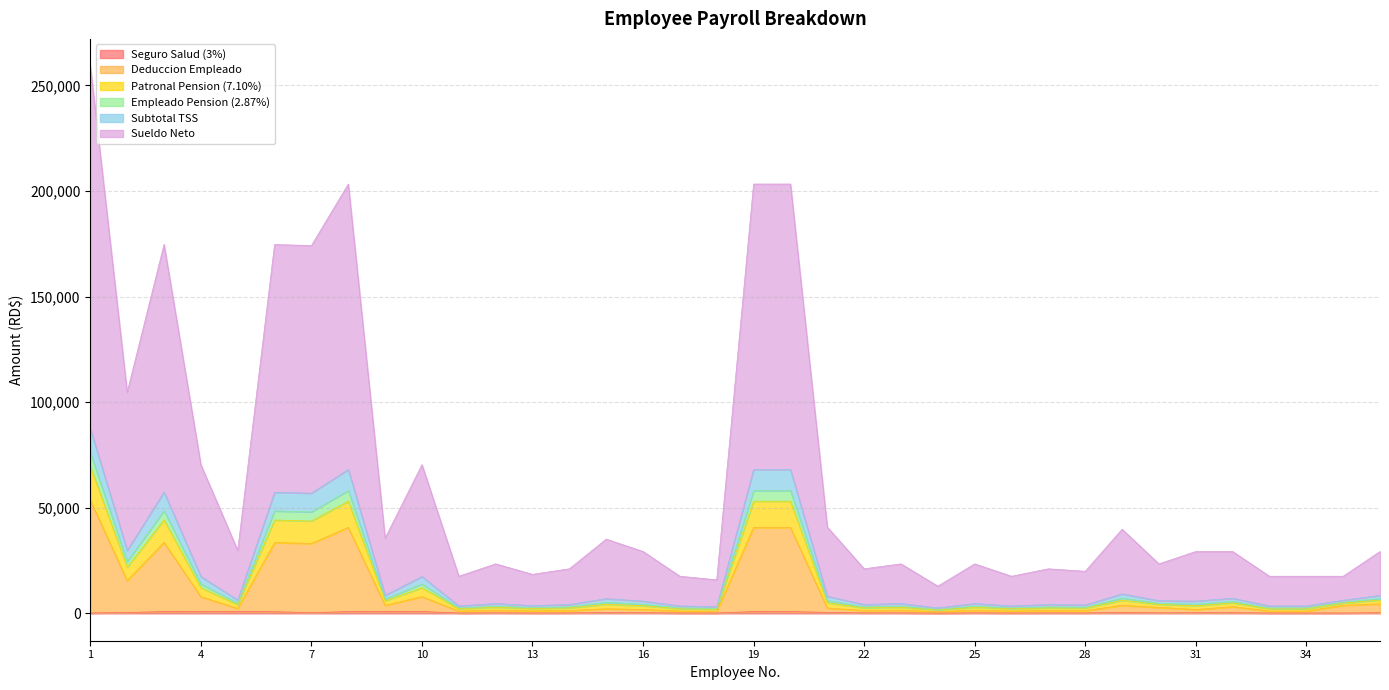

Does the chart display data point markers on the line(s)?

No